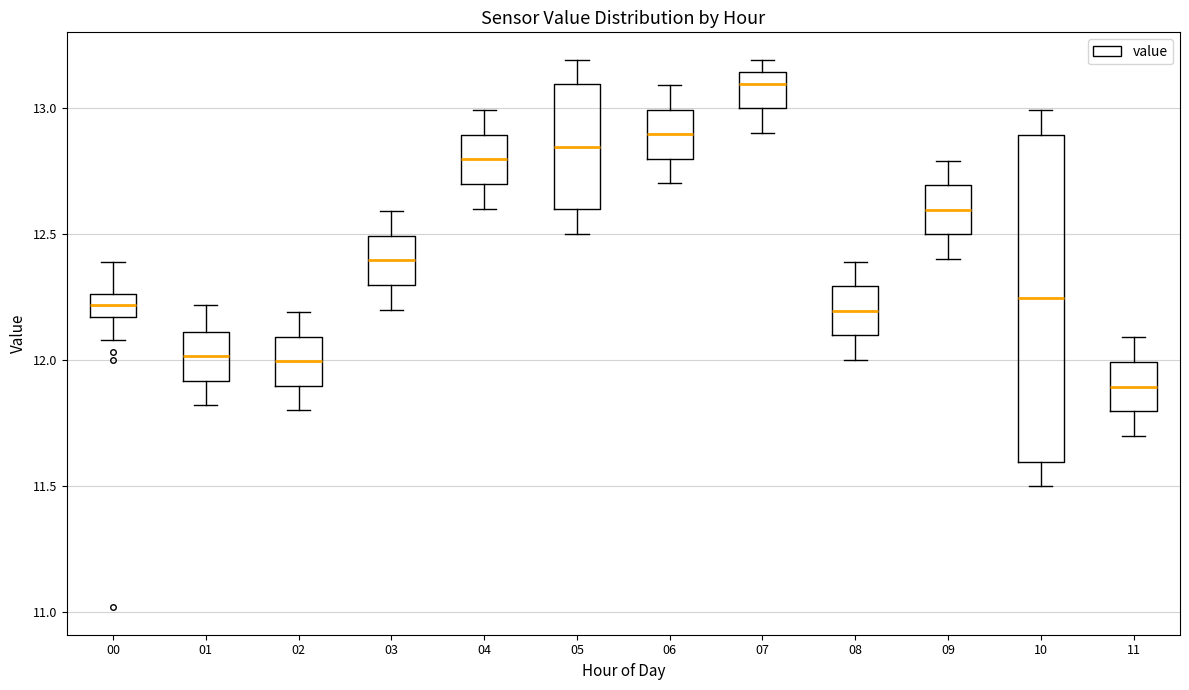

Which box's median line is the highest?

07